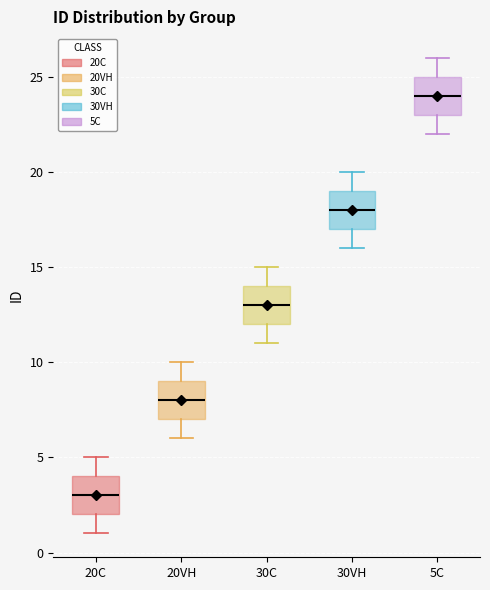

Reading left to right, read every box against the y-axis: the position of its median line, the range the box covers, and the ends of its whiskers. The values are not printed on the chart, so give them approximately, as read against the axis.

20C: median 3, box 2 to 4, whiskers 1 to 5
20VH: median 8, box 7 to 9, whiskers 6 to 10
30C: median 13, box 12 to 14, whiskers 11 to 15
30VH: median 18, box 17 to 19, whiskers 16 to 20
5C: median 24, box 23 to 25, whiskers 22 to 26